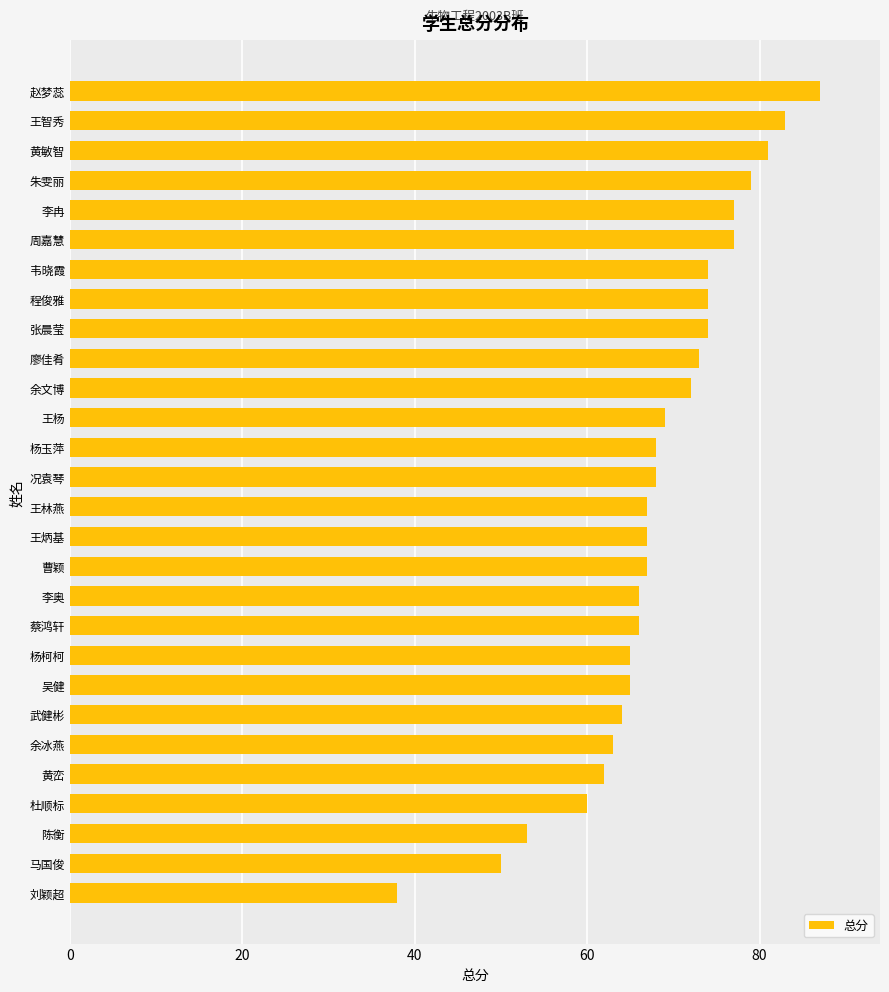

Which category has the highest value across all series?

赵梦蕊